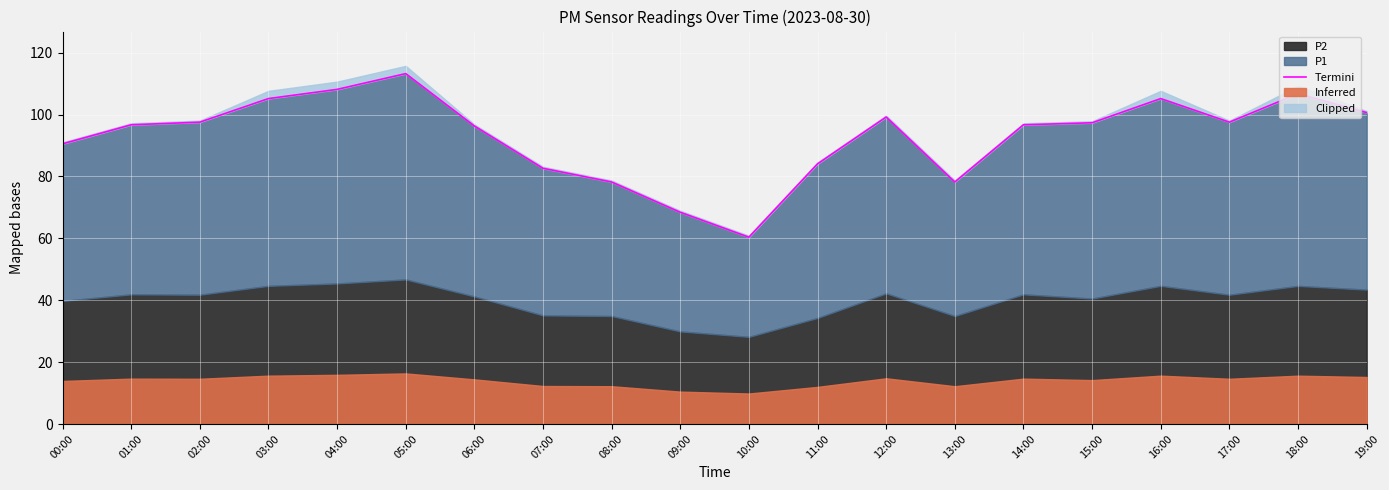

Approximately how many times larger is the value at 09:00 compared to 18:00?

0.6